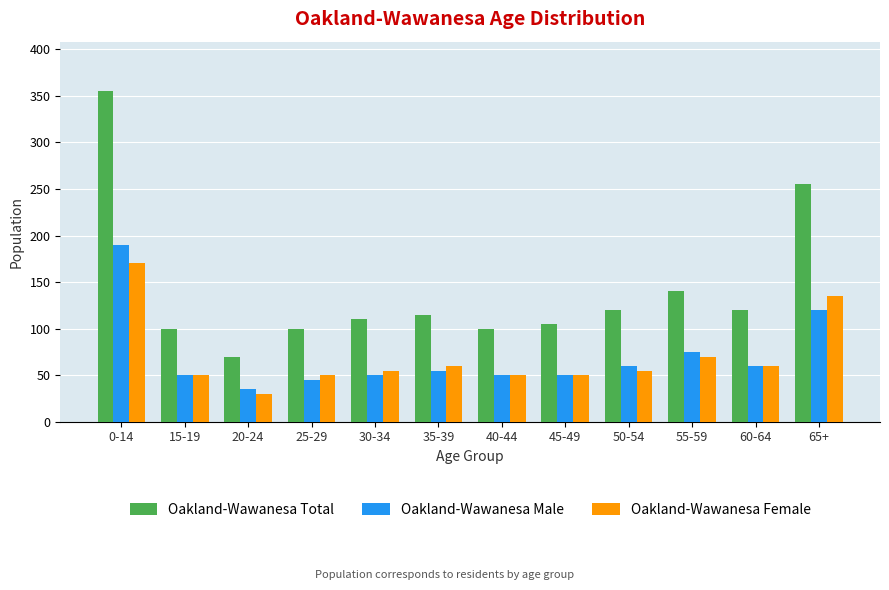

Are the bars grouped side by side (vs. stacked)?

Yes